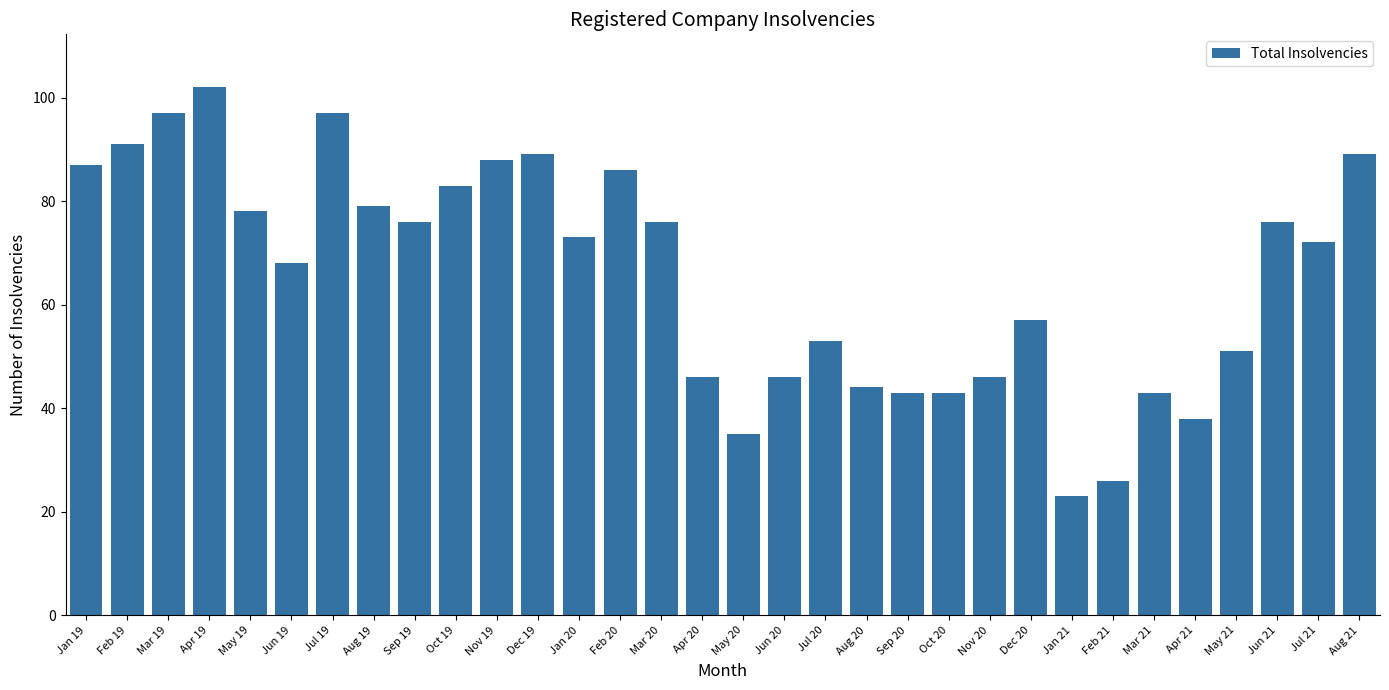

What value does the data have at Jan 19, to the nearest 5?

85